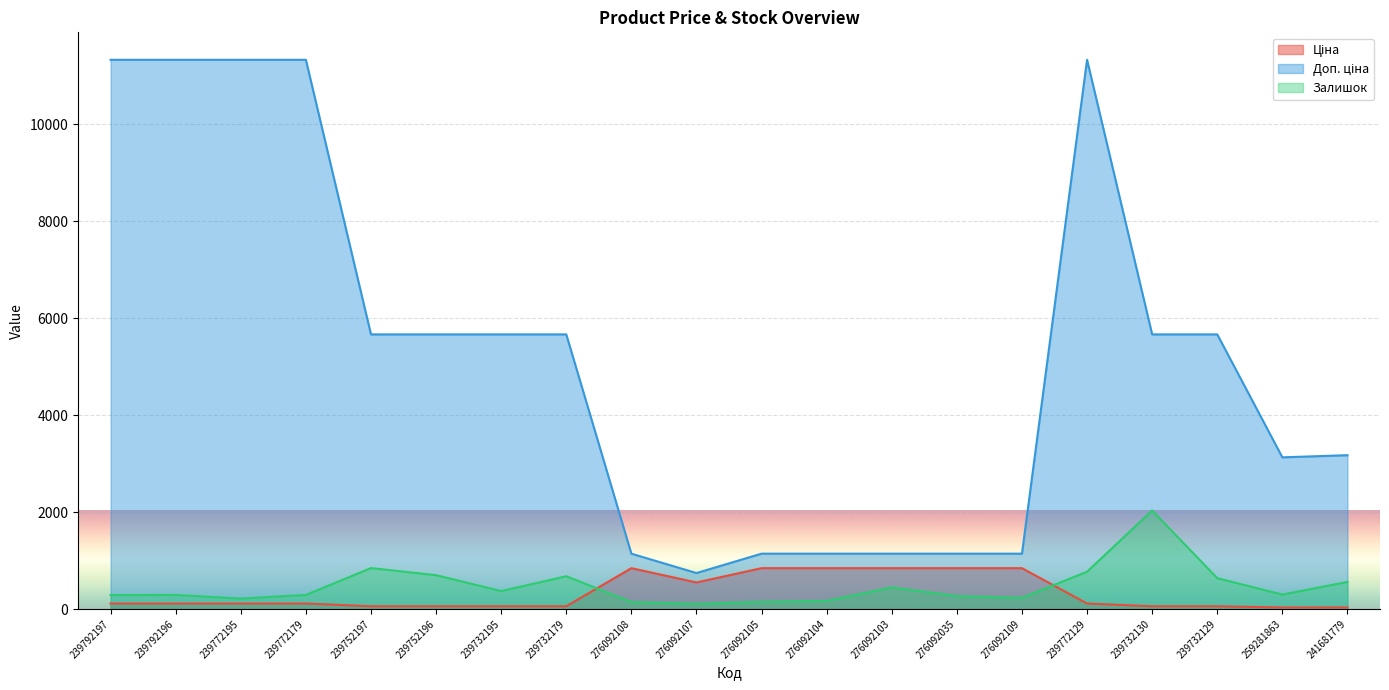

What is the label of the 16th point from the right?

239752197